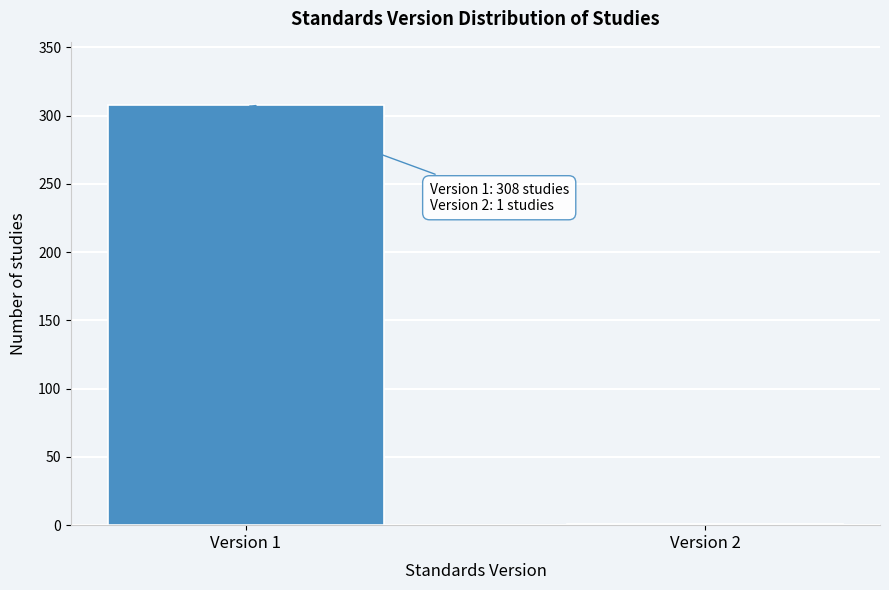

Reading left to right, extract all data points from this chart.

Version 1=308	Version 2=1